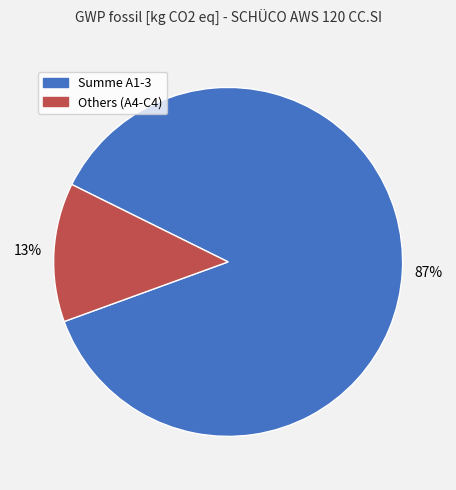

Is it true that Summe A1-3 is 87% of the pie?

True